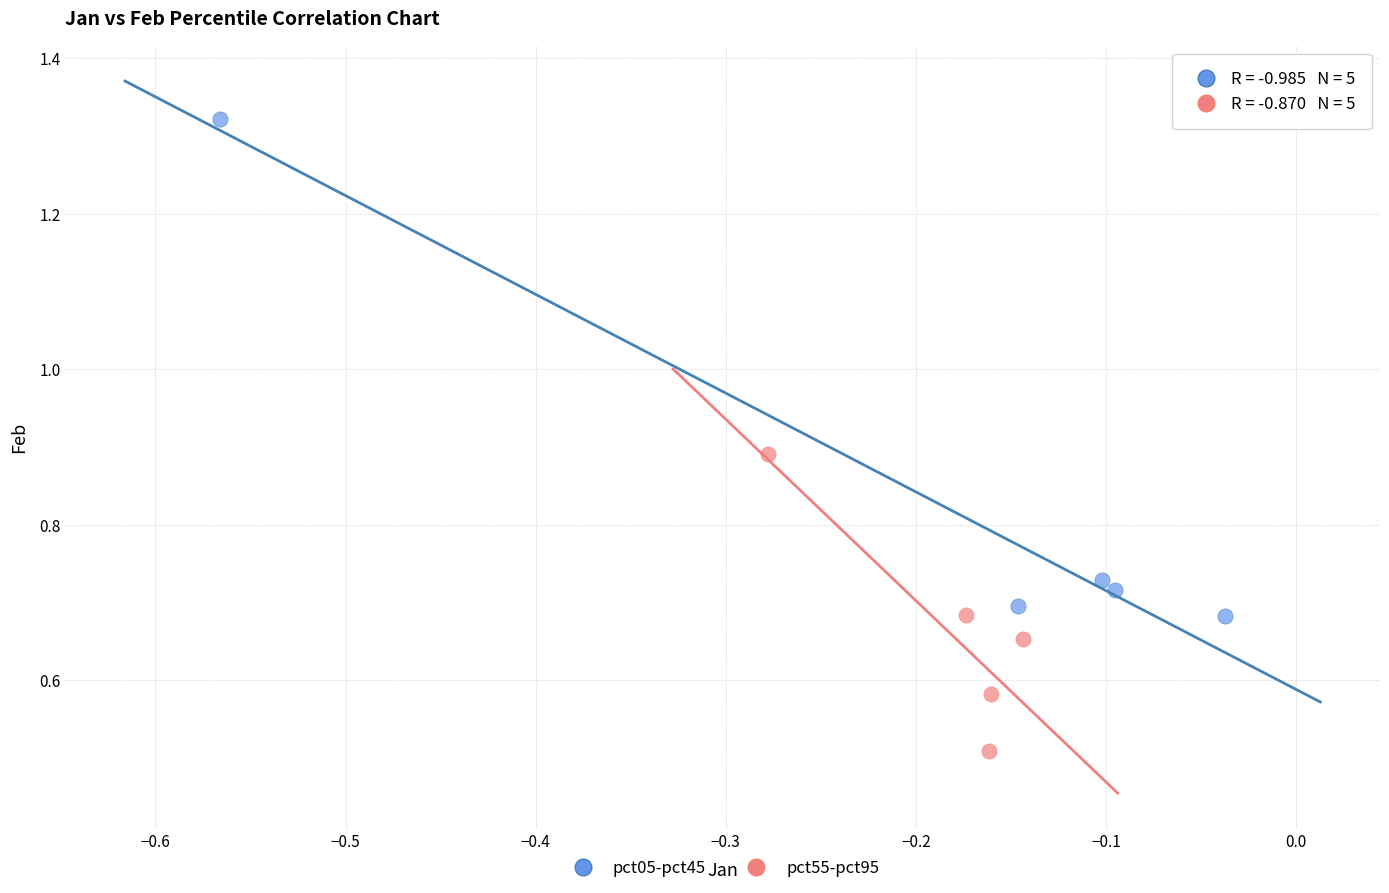

Which series contains the lowest Y value?

pct55-pct95